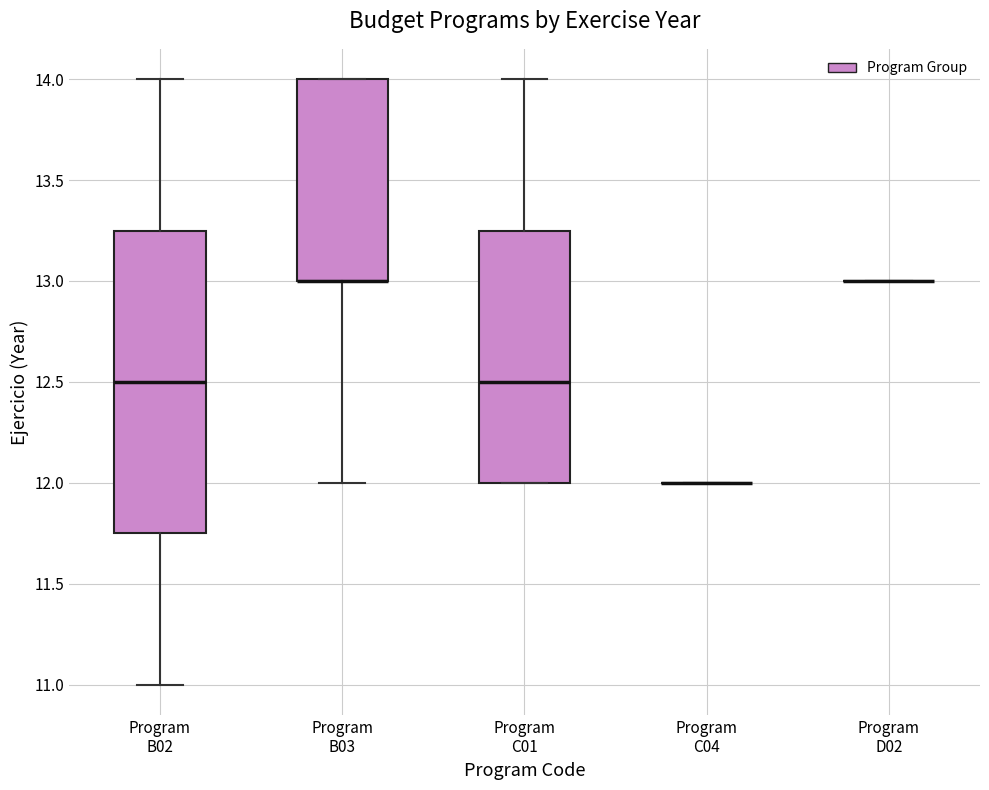

Where does the upper whisker of the box for Program C01 end on the y-axis? The values are not printed on the chart, so give them approximately, as read against the axis.

14.00